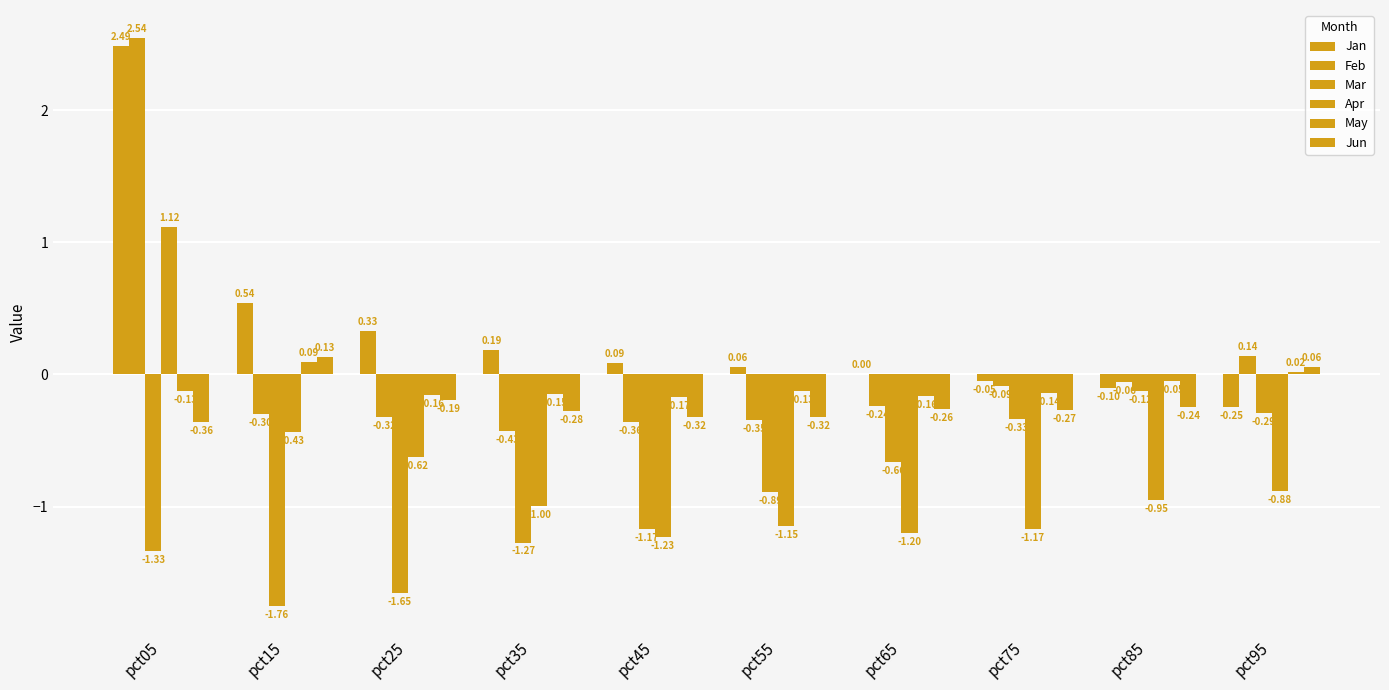

Count the number of data series in this chart.

6